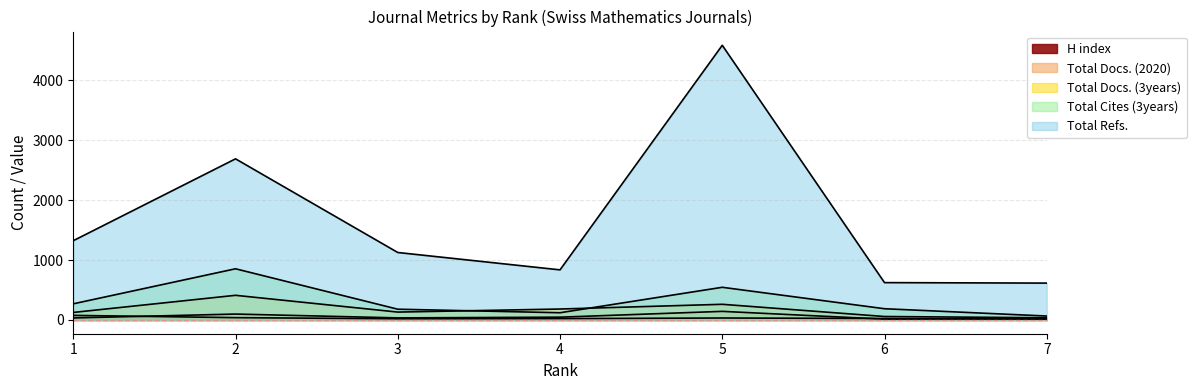

At which category is the sum across all series the highest?

5